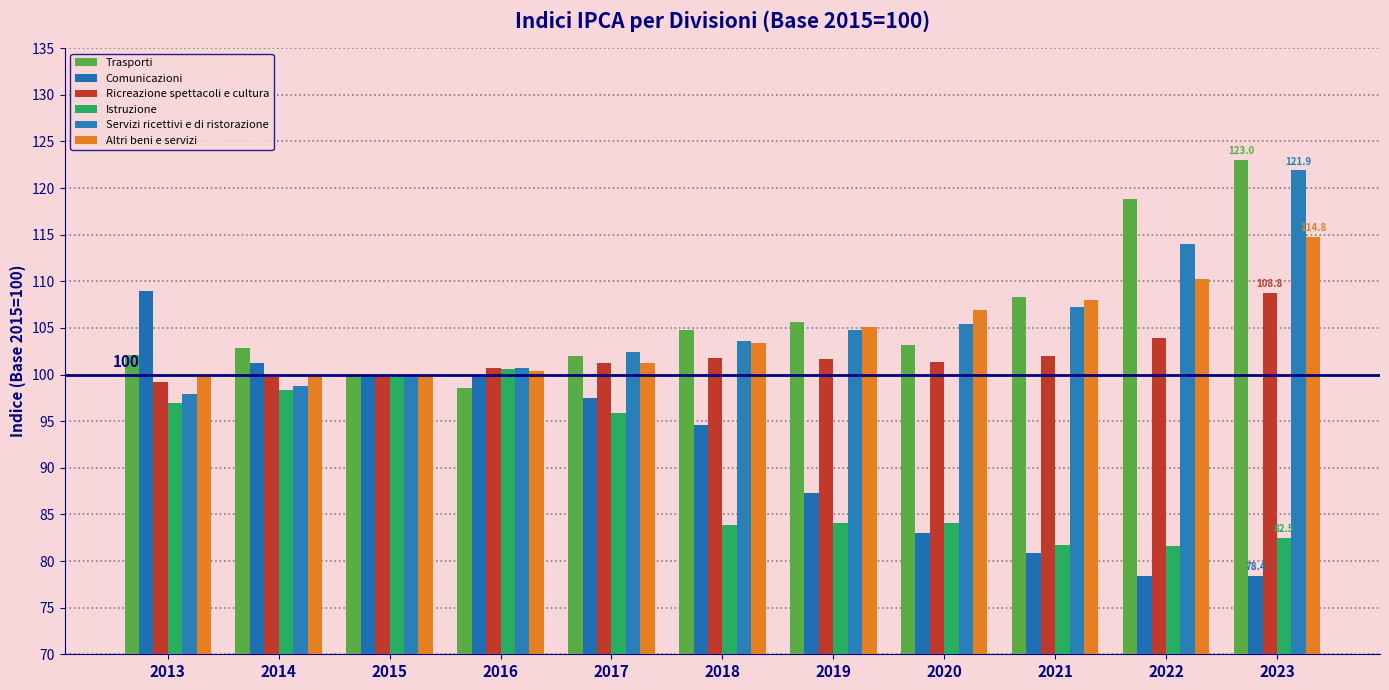

What are all the series names shown in the legend?

Trasporti, Comunicazioni, Ricreazione spettacoli e cultura, Istruzione, Servizi ricettivi e di ristorazione, Altri beni e servizi